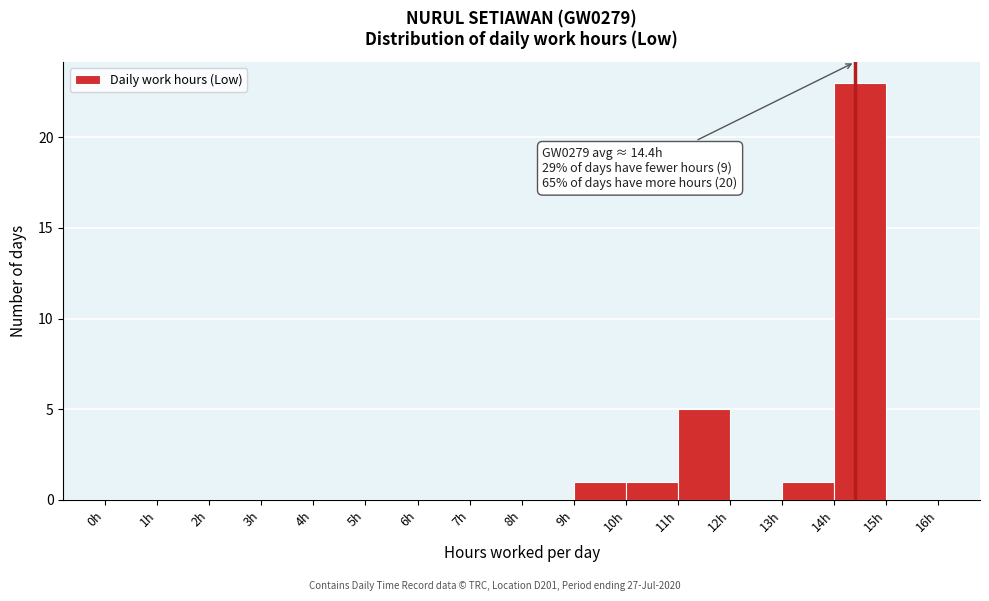

Over which range of the x-axis is the bar tallest?

14 to 15